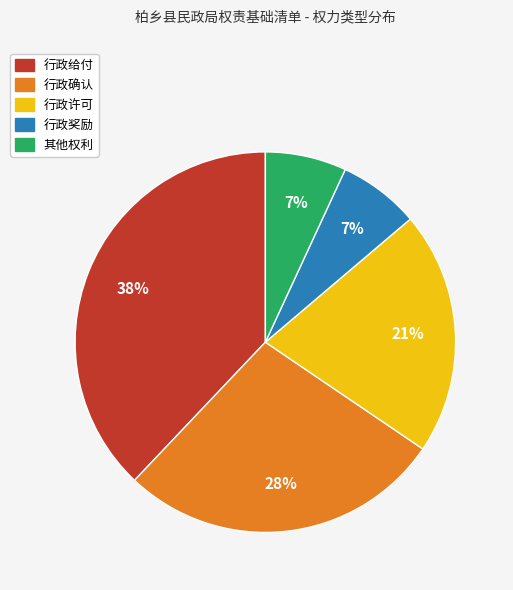

The 行政确认 slice represents 33% of the pie. True or false?

False